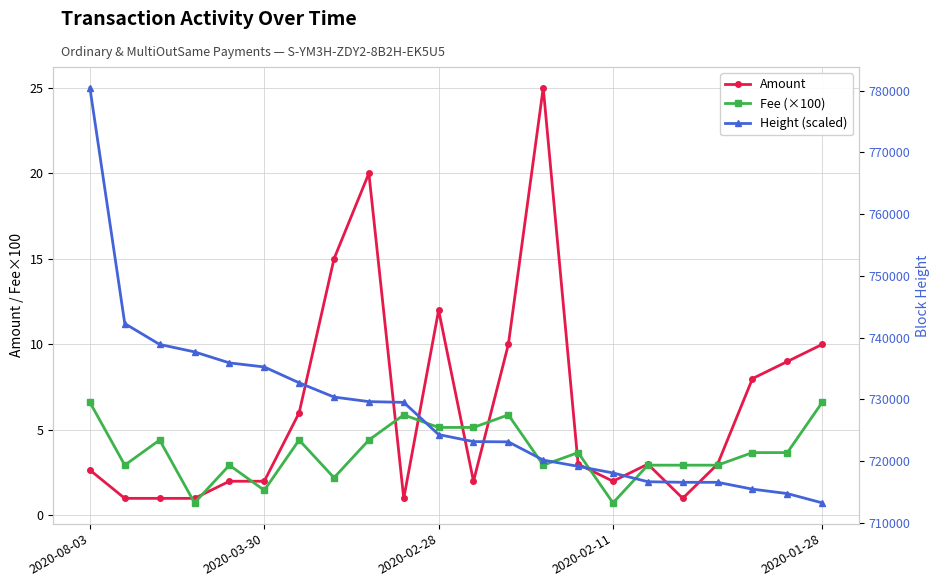

Reading right to left, what are all the values shown in this chart?

Amount: 10.0	9.0	8.0	3.0	1.0	3.0	2.0	3.0	25.0	10.0	2.0	12.0	1.0	20.0	15.0	6.0	2.0	2.0	1.0	1.0	1.0	2.7
Fee (×100): 6.6	3.7	3.7	2.9	2.9	2.9	0.7	3.7	2.9	5.9	5.1	5.1	5.9	4.4	2.2	4.4	1.5	2.9	0.7	4.4	2.9	6.6
Height (scaled): 713226.0	714735.0	715451.0	716557.0	716560.0	716653.0	718077.0	719144.0	720161.0	723109.0	723152.0	724291.0	729507.0	729627.0	730366.0	732671.0	735240.0	735899.0	737684.0	738888.0	742267.0	780458.0